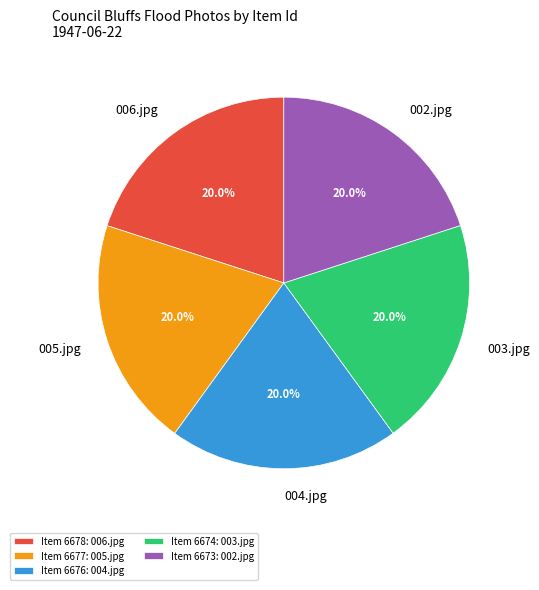

Approximately how many times larger is the value at 002.jpg compared to 005.jpg?

1.0